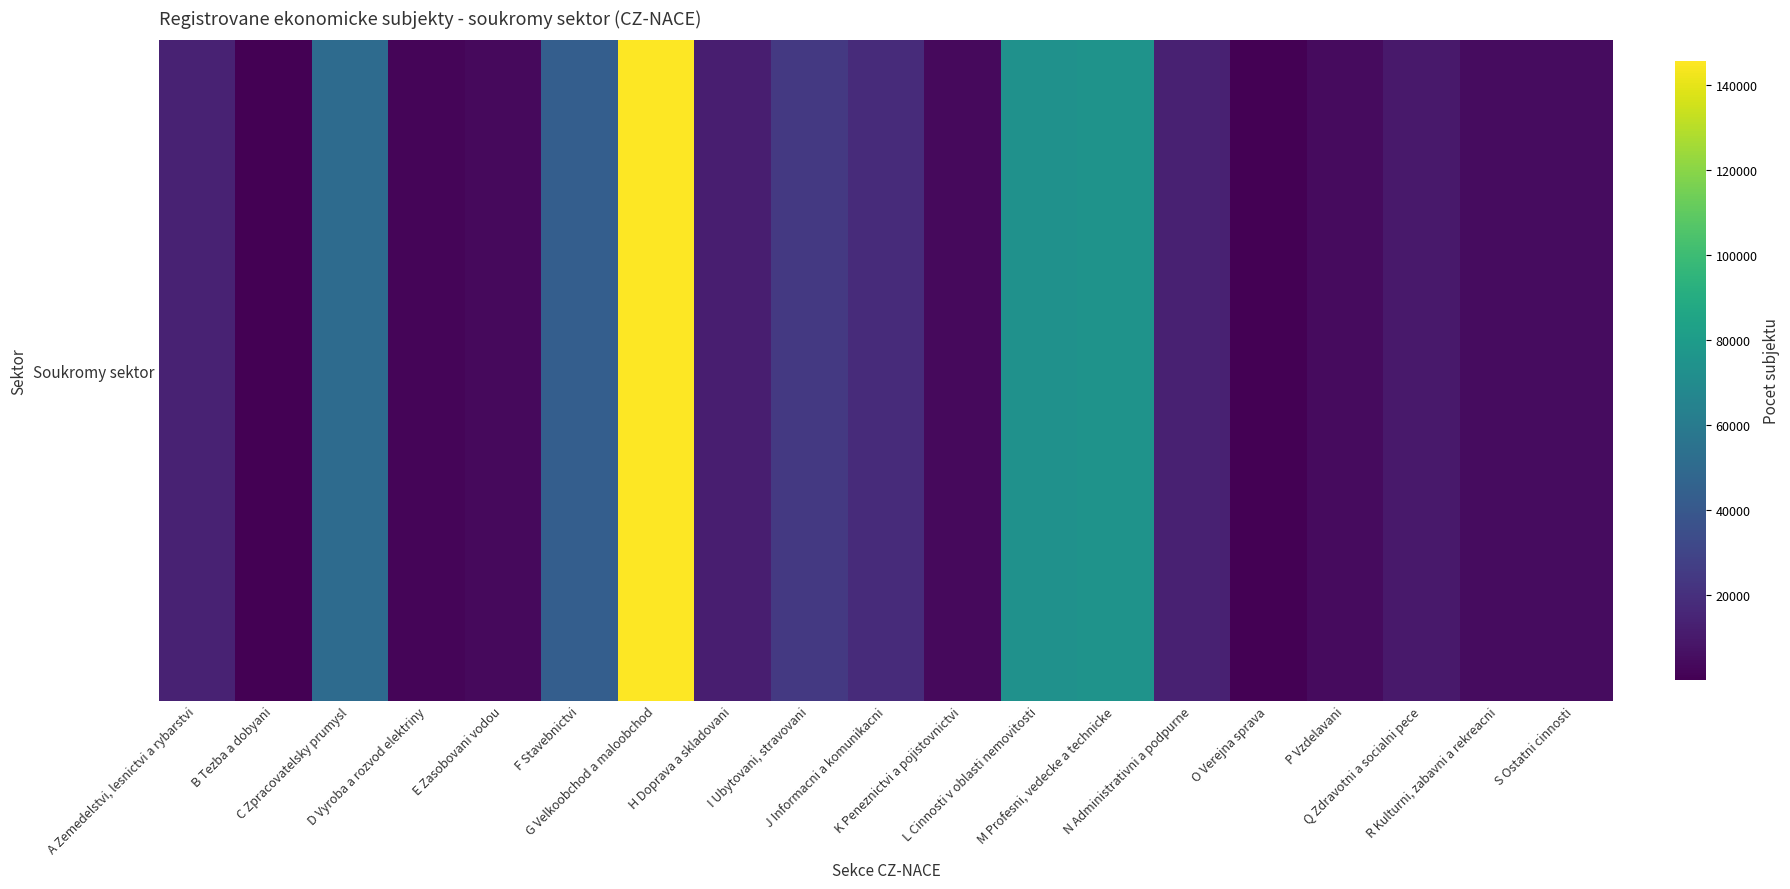

The chart shows a value of 43785 at F Stavebnictvi. True or false?

True